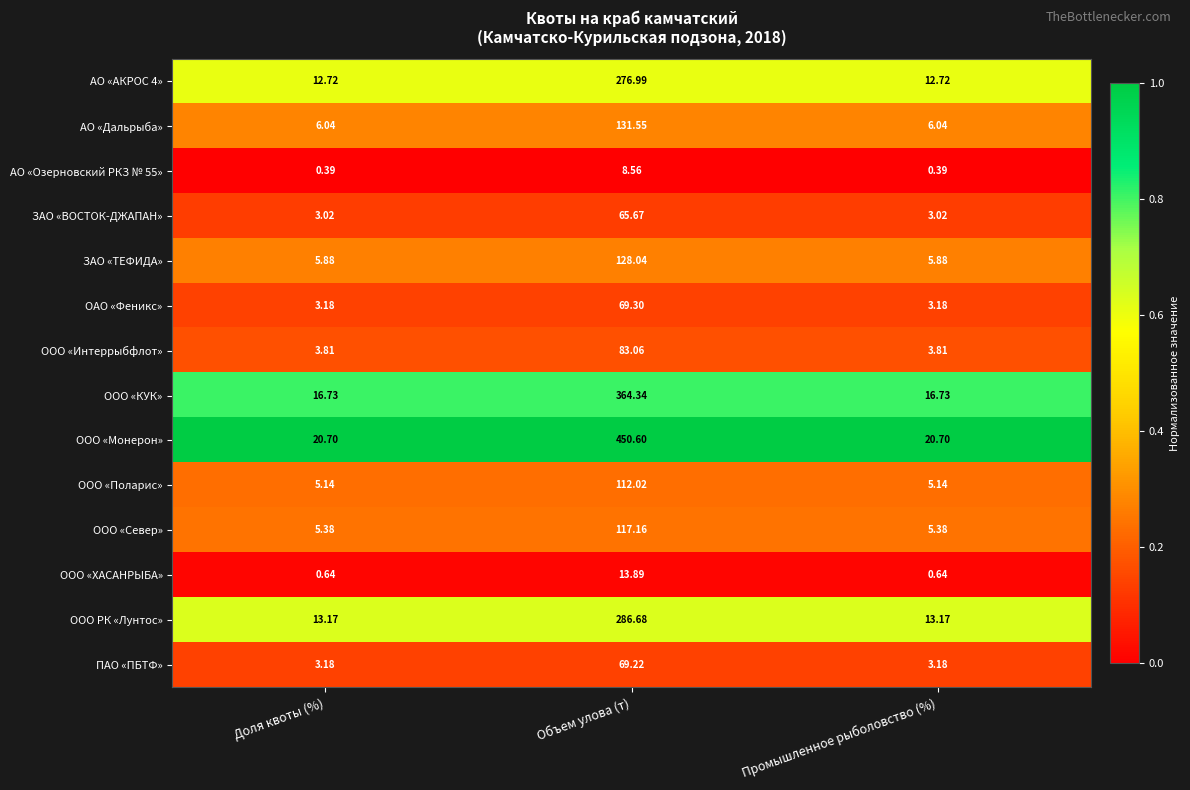

Which series has the largest range (max minus min)?

ООО «Монерон»